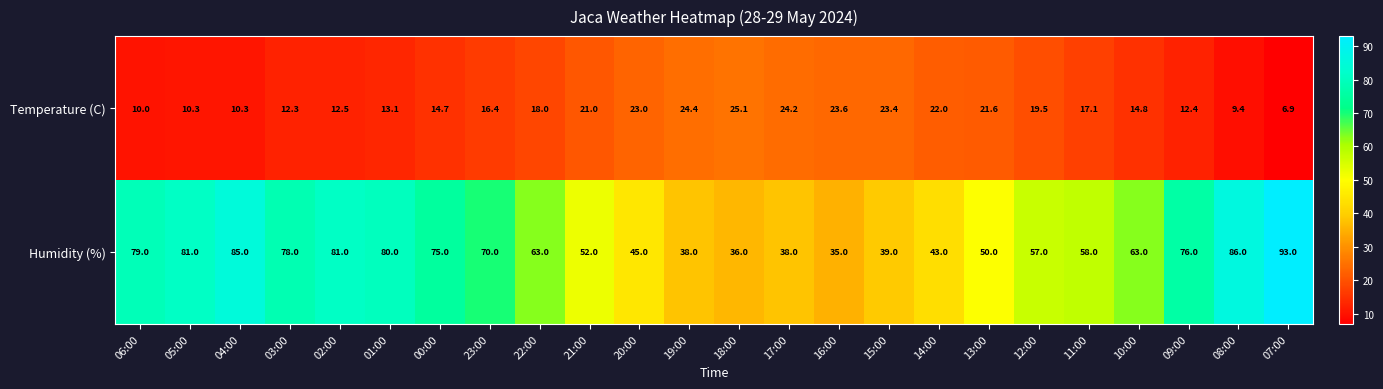

Which series has the largest total across all categories?

Humidity (%)